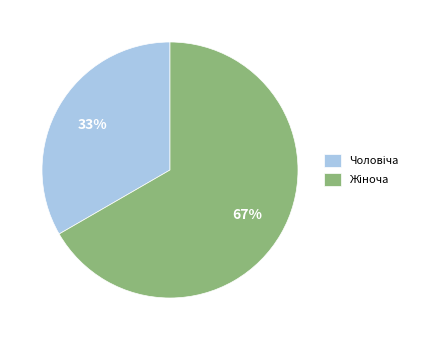

Is there a majority slice in this chart?

Yes